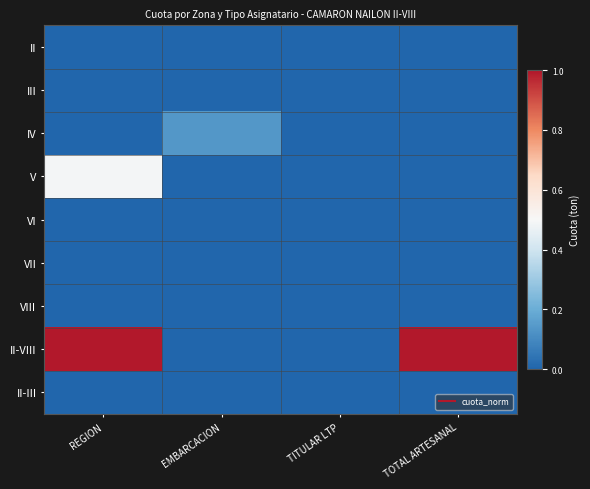

Which series has the largest range (max minus min)?

II-VIII